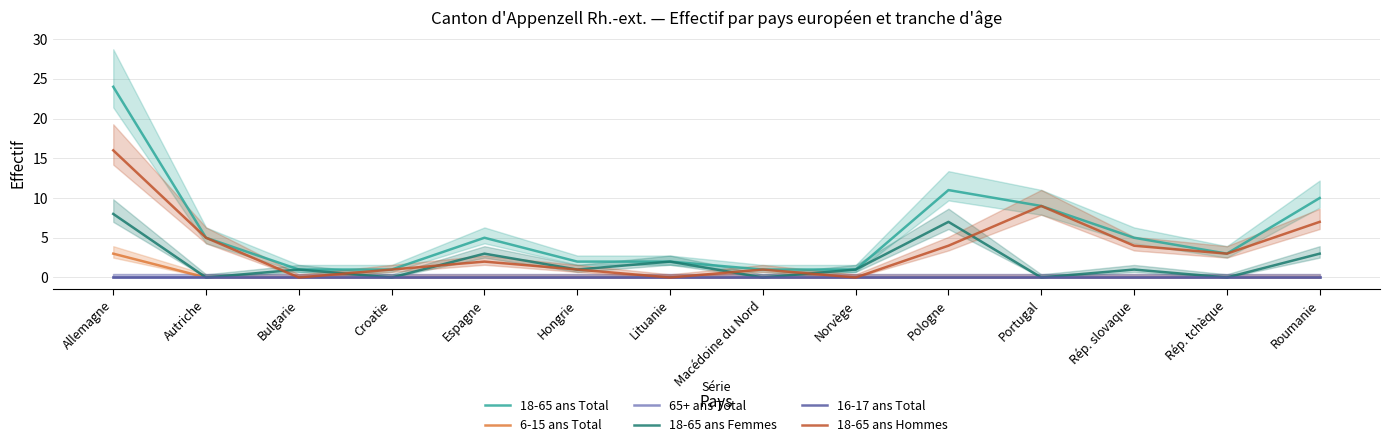

Between Bulgarie and Roumanie, which is larger?

Roumanie